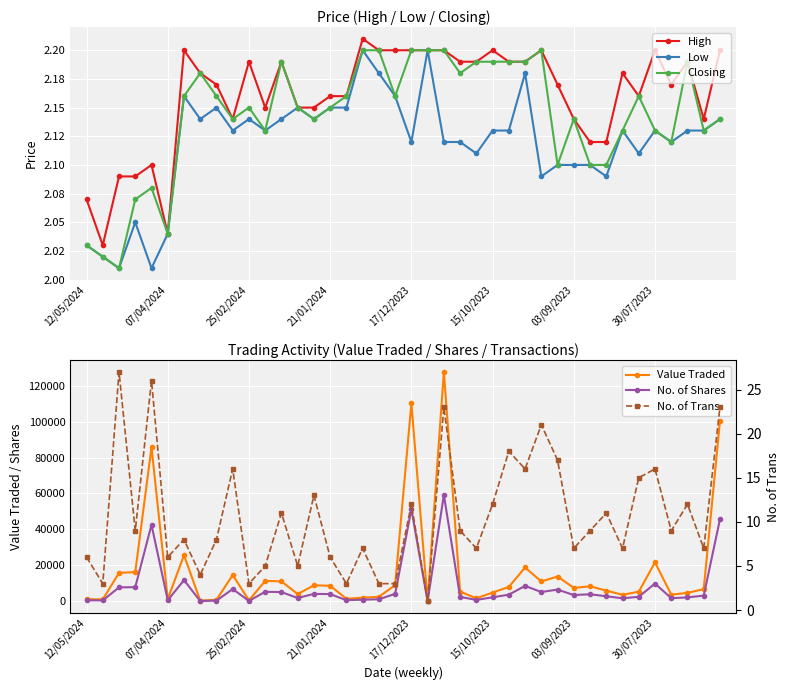

Which series has the largest total across all categories?

Value Traded